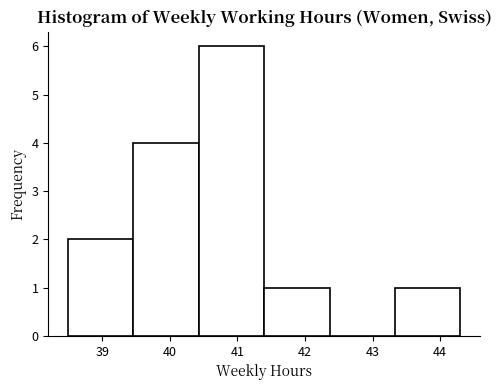

Reading left to right, transcribe this chart: for each bar, give the range it covers on the x-axis and its height. Neither the bar edges nor the heights are printed on the chart, so give them approximately, as read against the axes.

38.5 to 39.5: 2
39.5 to 40.4: 4
40.4 to 41.4: 6
41.4 to 42.4: 1
42.4 to 43.3: 0
43.3 to 44.3: 1